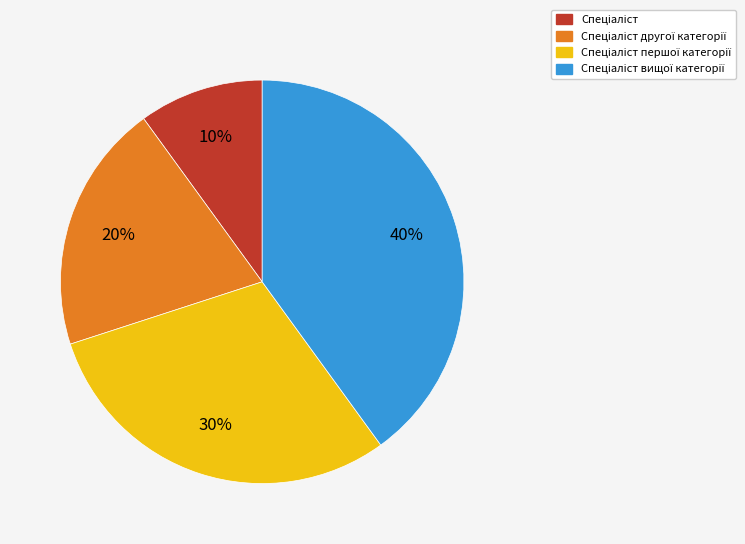

Is there any slice that represents more than half of the pie?

No